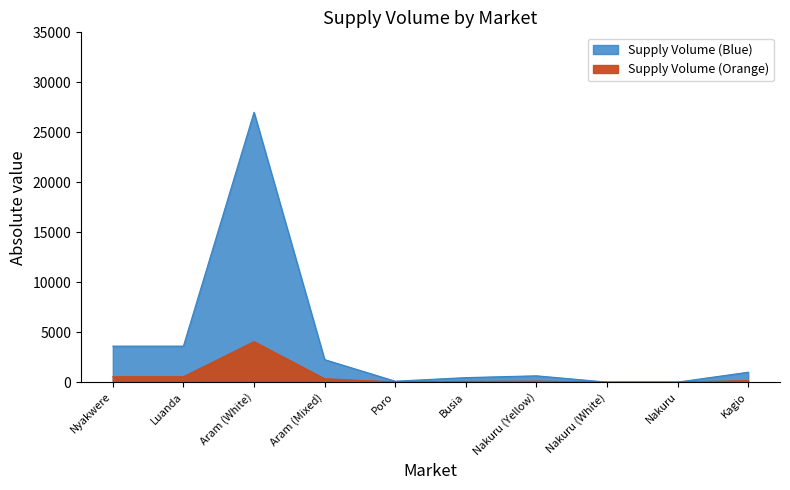

Which series has the widest spread of values?

Supply Volume (Blue)